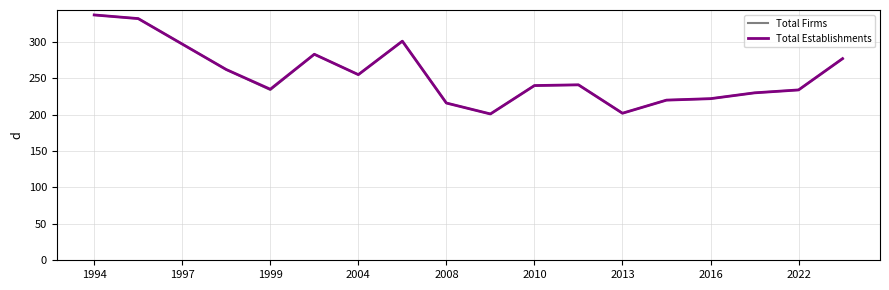

What is the highest value of the Total Firms series?

337